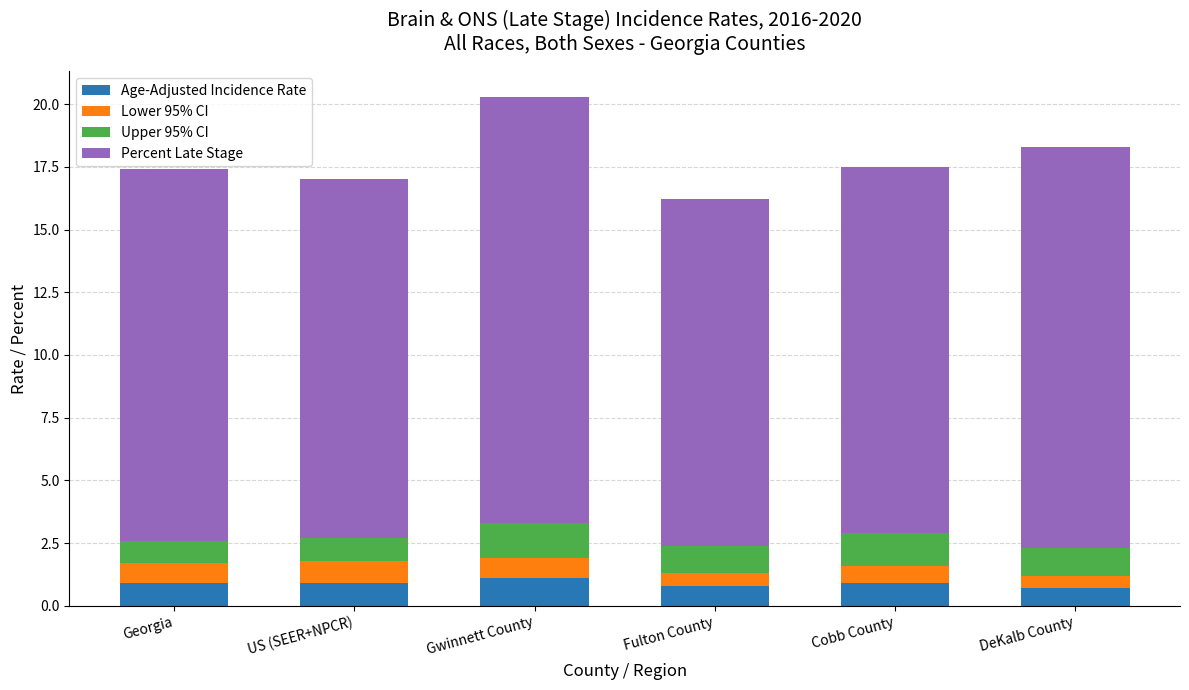

At which category is the sum across all series the highest?

Gwinnett County